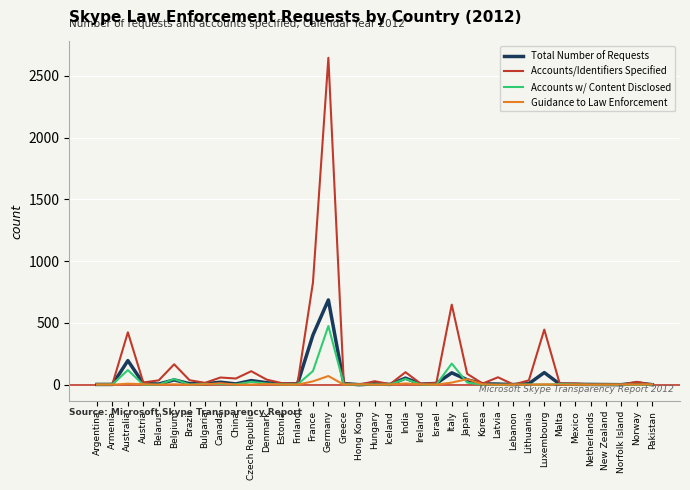

At which category is the sum across all series the highest?

Germany